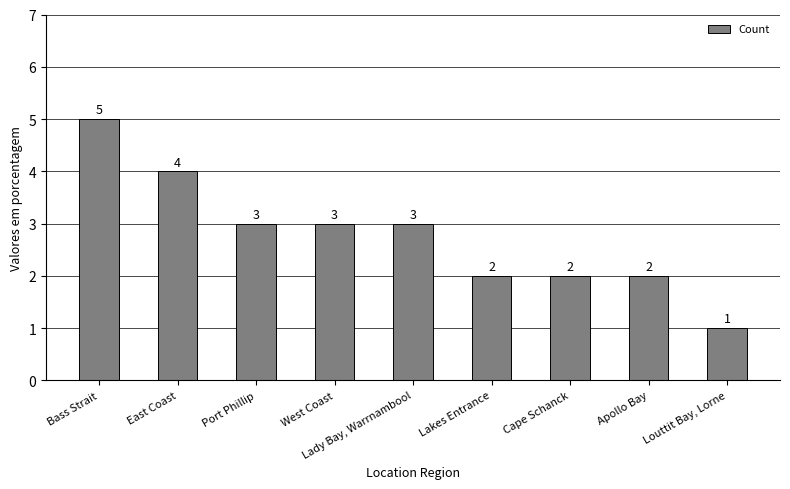

Which category has the lowest value across all series?

Louttit Bay, Lorne